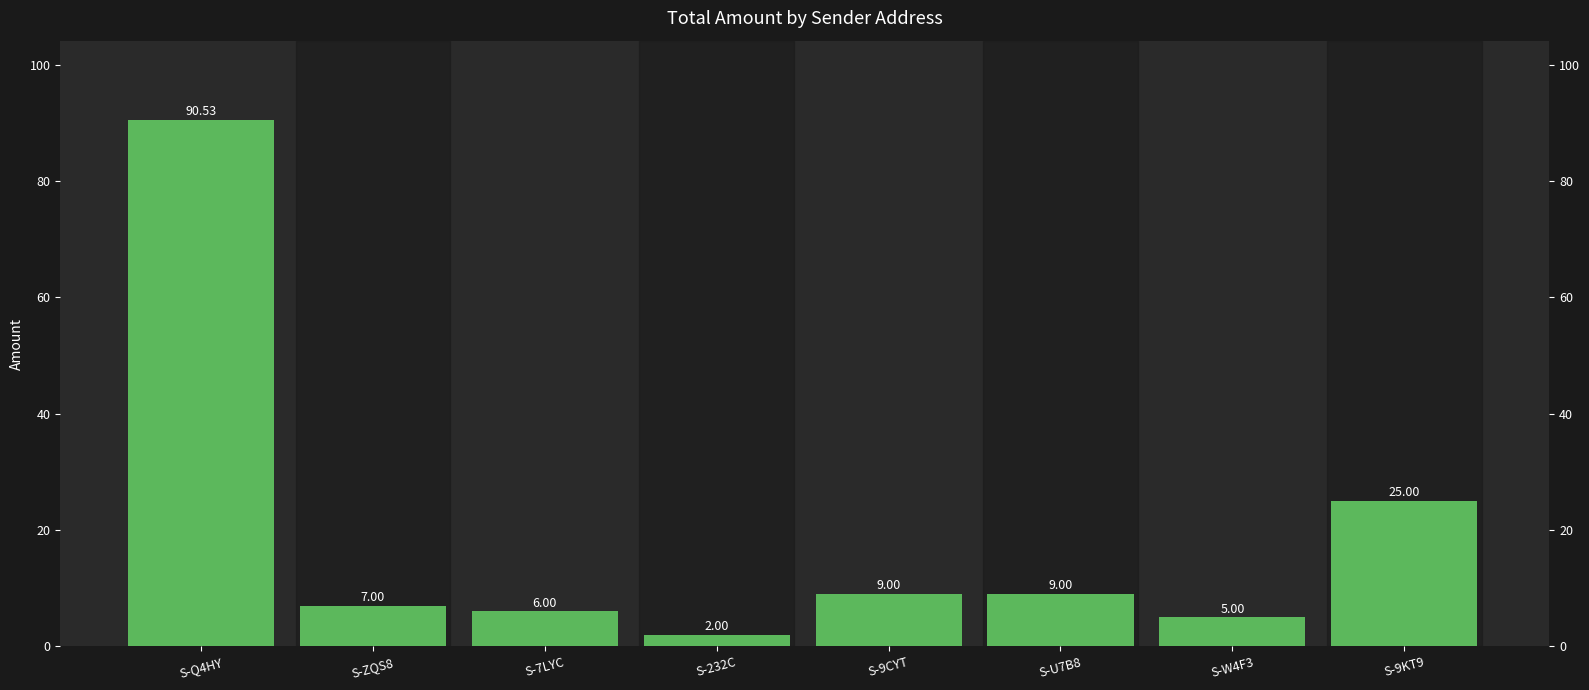

Is it true that the value at S-ZQS8 is 7.0?

True